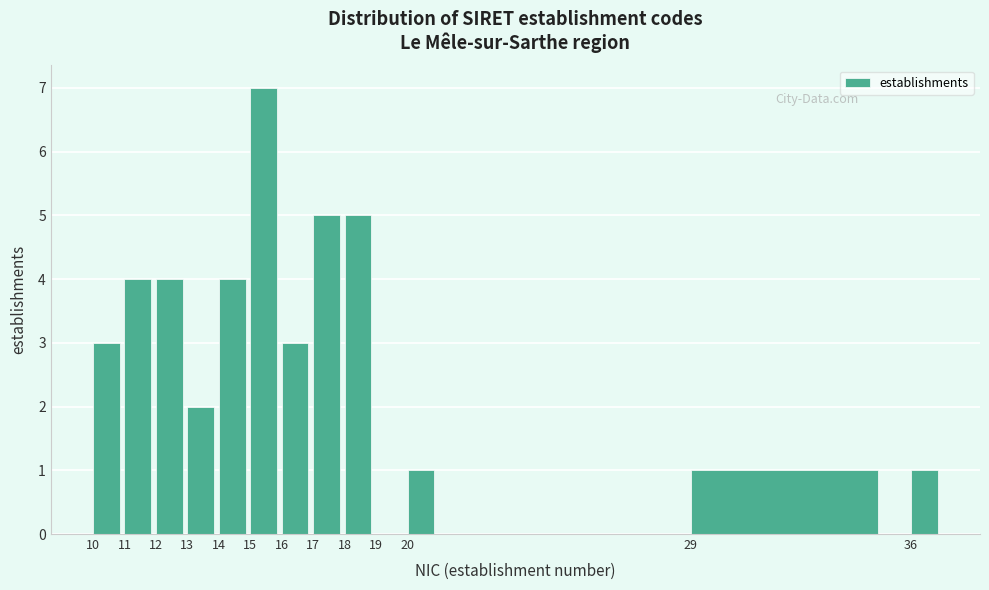

What is the height of the bar covering 20 to 21 on the x-axis? The values are not printed on the chart, so give them approximately, as read against the axis.

1